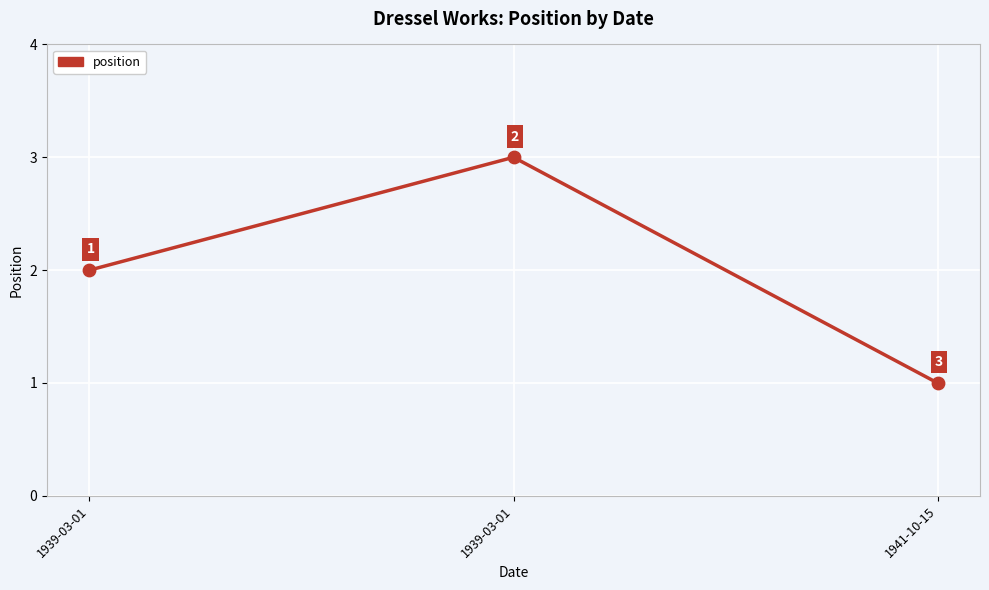

Does the chart have visible grid lines?

Yes